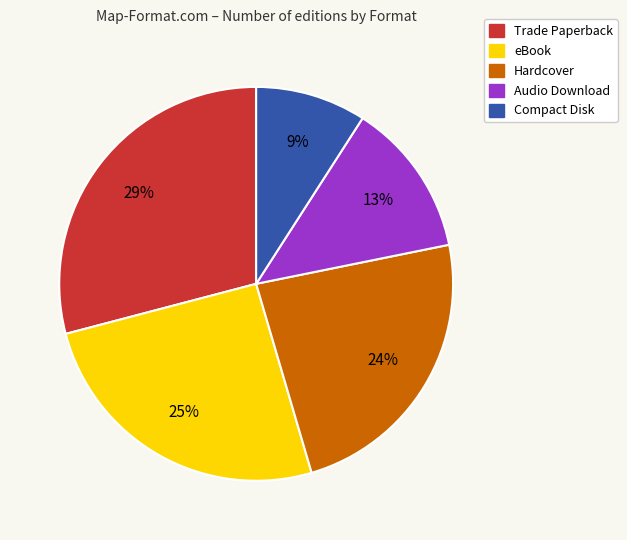

Rank the categories by value from highest to lowest.

Trade Paperback, eBook, Hardcover, Audio Download, Compact Disk